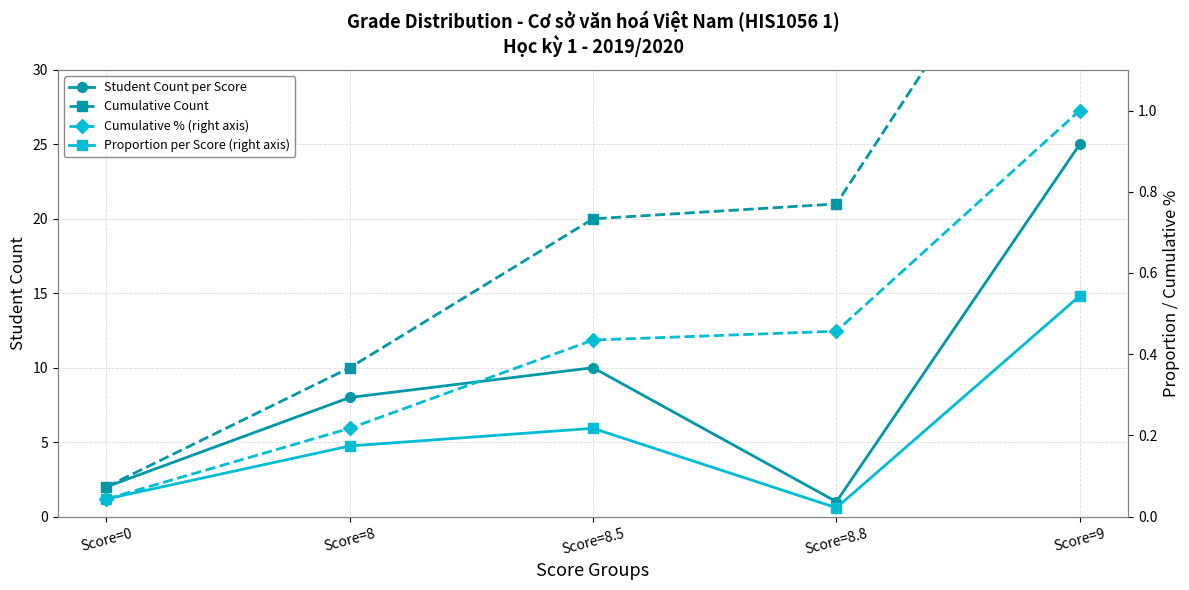

What are all the series names shown in the legend?

Student Count per Score, Cumulative Count, Cumulative % (right axis), Proportion per Score (right axis)